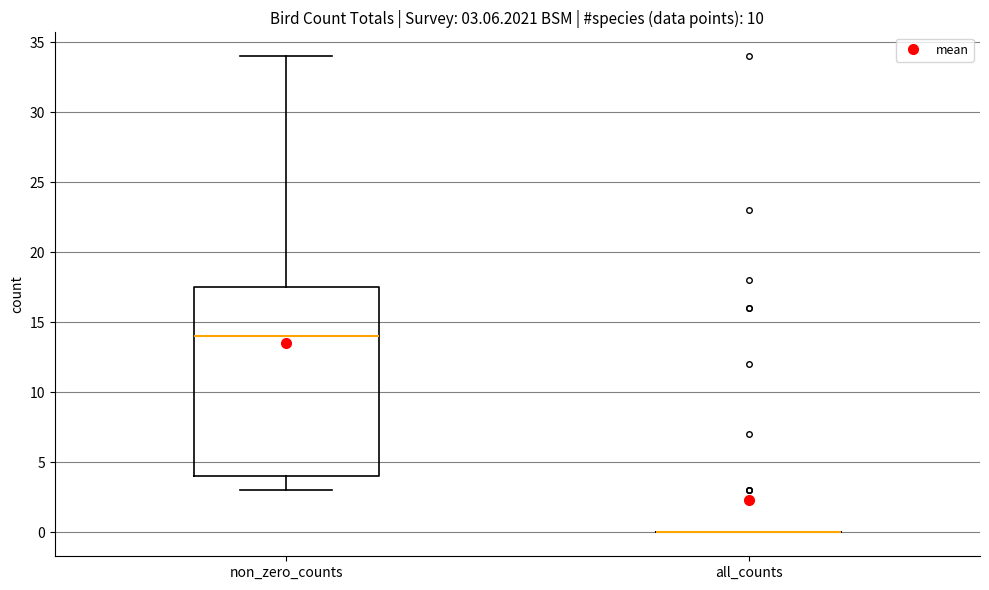

Comparing the boxes themselves (not the whiskers), which one is the tallest?

non_zero_counts